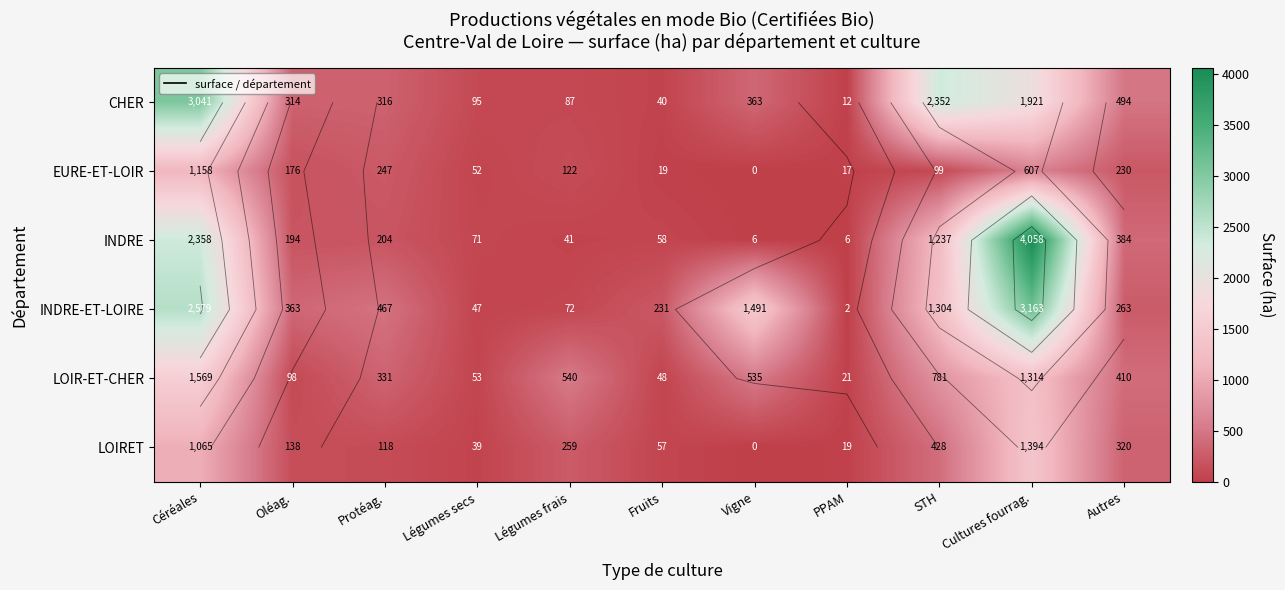

What is the difference between the LOIRET values at Fruits and Protéag.?

61.0